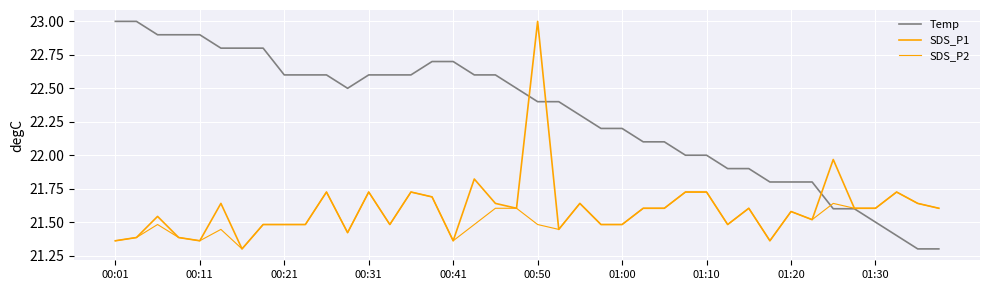

Does the chart display data point markers on the line(s)?

No